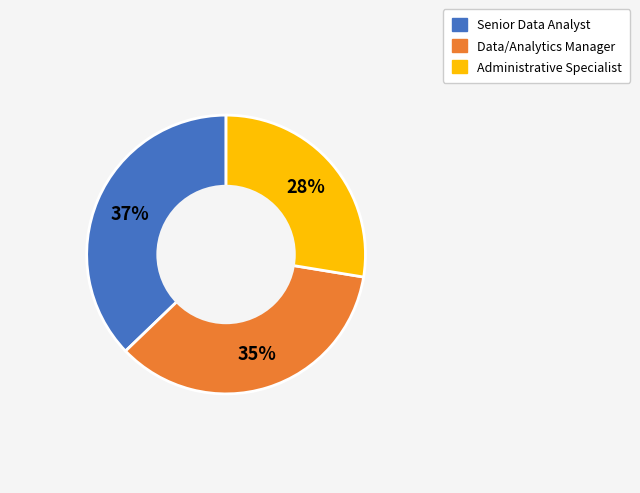

What is the smallest slice in the pie chart?

Administrative Specialist